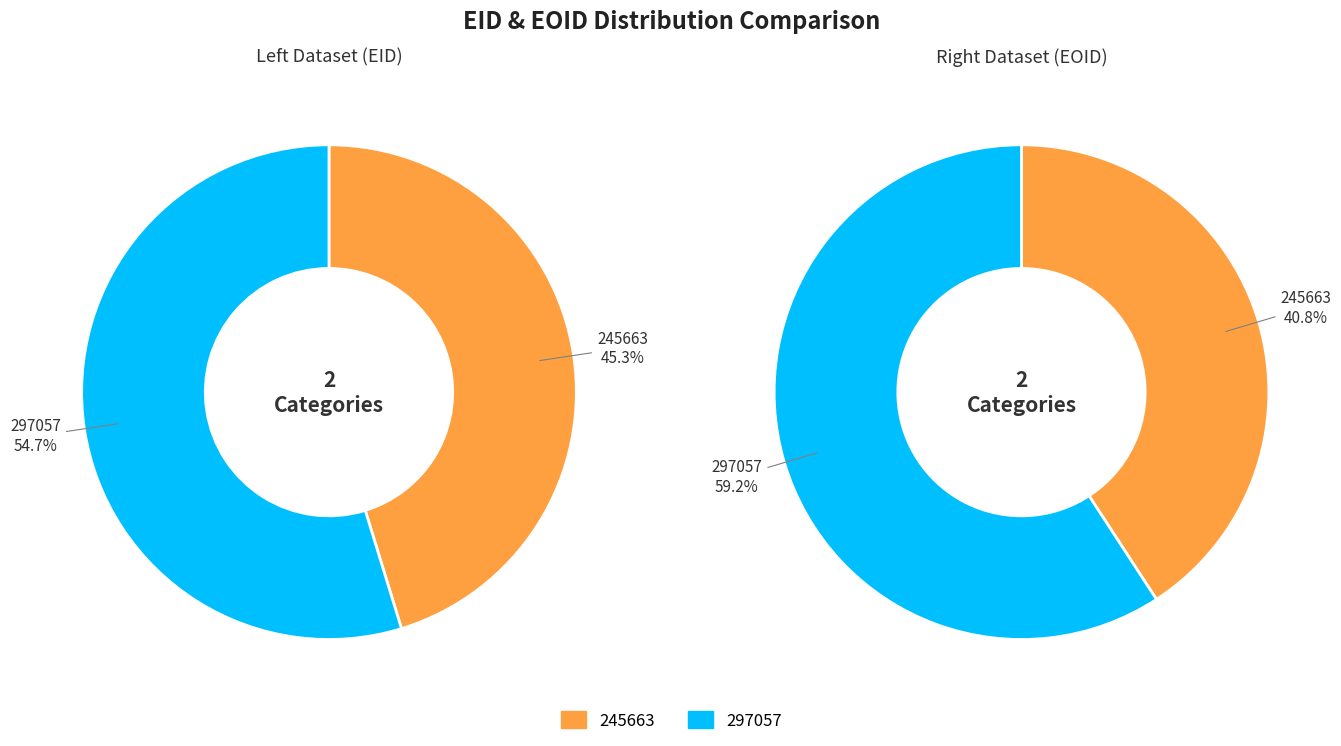

Is it true that 245663 is 41% of the pie?

True